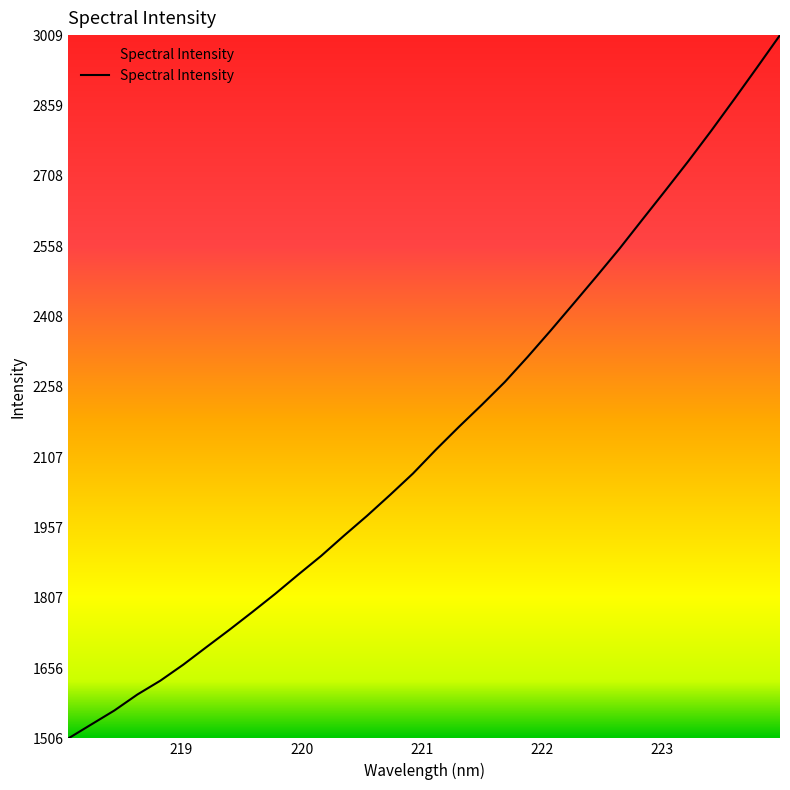

What is the minimum value shown in the chart?

1506.6